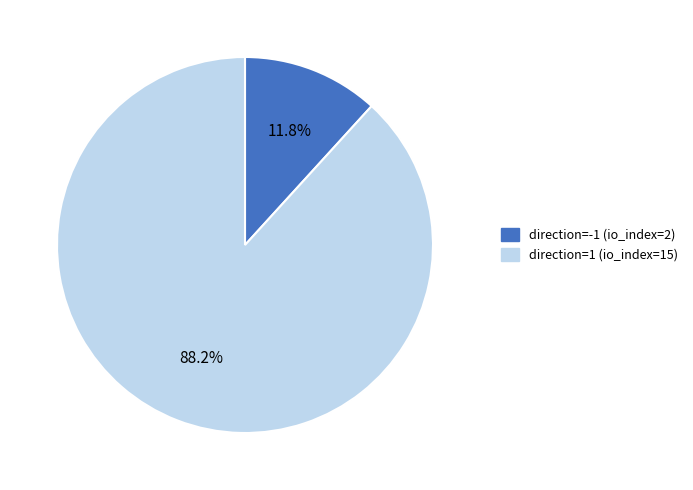

Does direction=1 (io_index=15) represent more than half of the total?

Yes